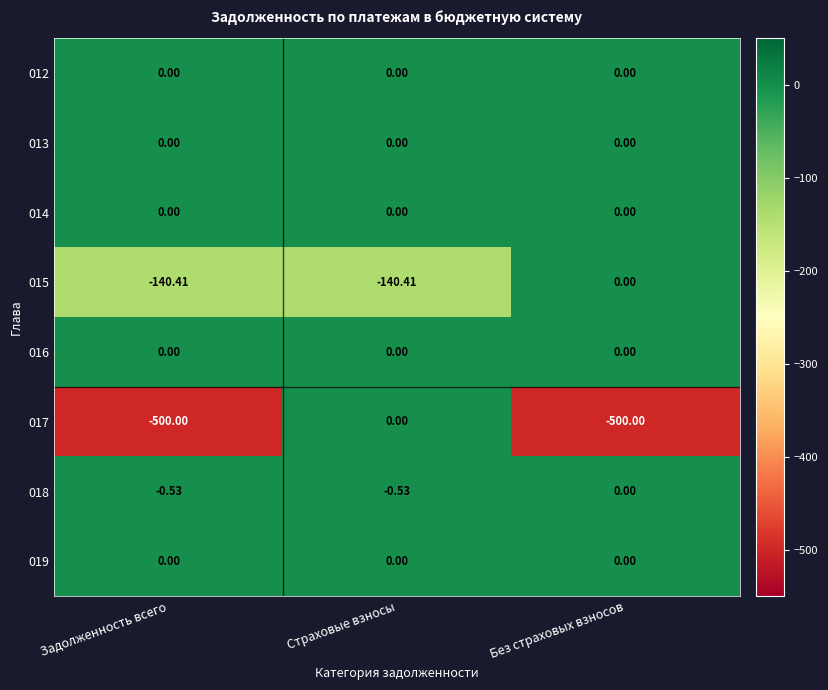

At which category is the sum across all series the highest?

Страховые взносы